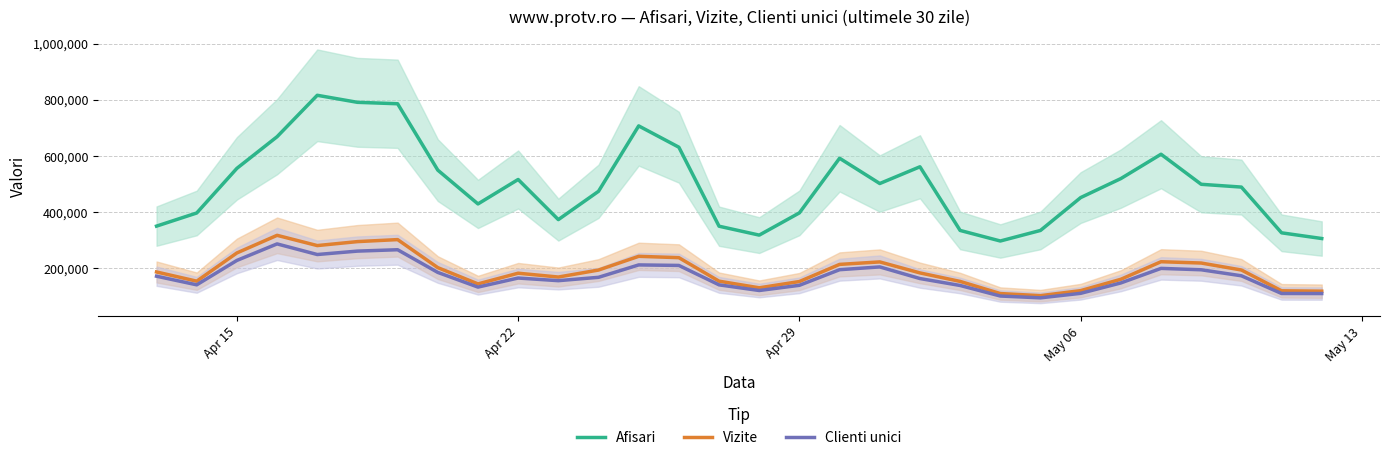

What is the lowest value of the Afisari series?

297144